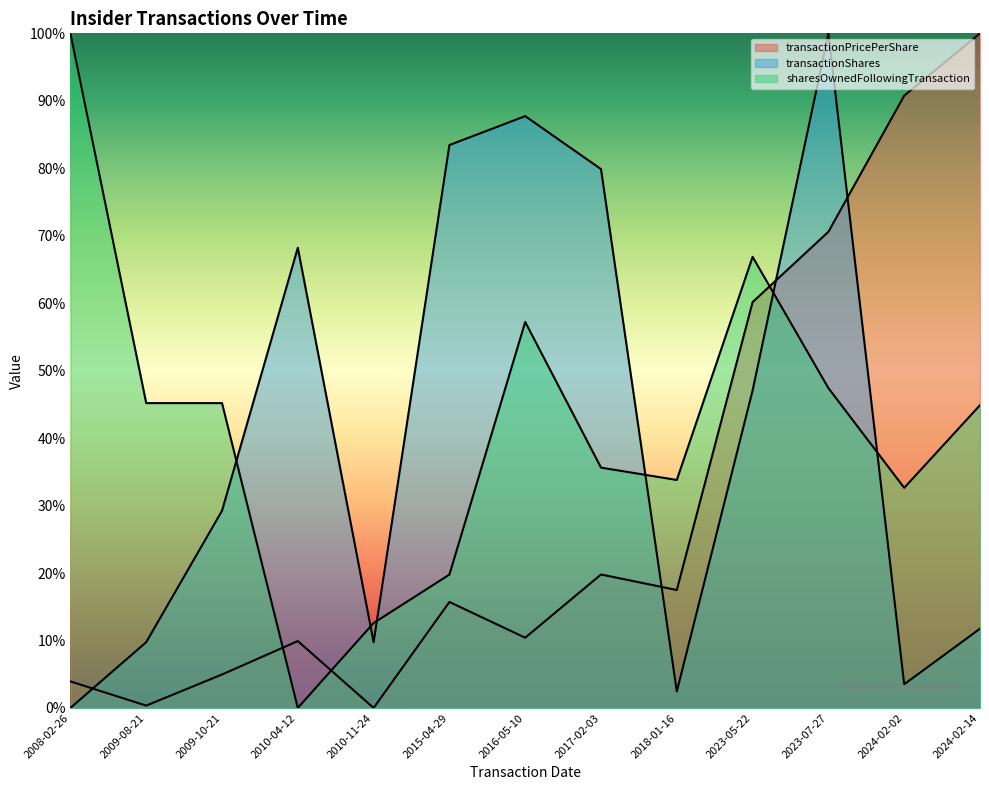

Reading left to right, what are all the values shown in this chart?

transactionPricePerShare: 0.0	0.0	0.0	0.1	0.0	0.2	0.1	0.2	0.2	0.6	0.7	0.9	1.0
transactionShares: 0.0	0.1	0.3	0.7	0.1	0.8	0.9	0.8	0.0	0.5	1.0	0.0	0.1
sharesOwnedFollowingTransaction: 1.0	0.5	0.5	0.0	0.1	0.2	0.6	0.4	0.3	0.7	0.5	0.3	0.4